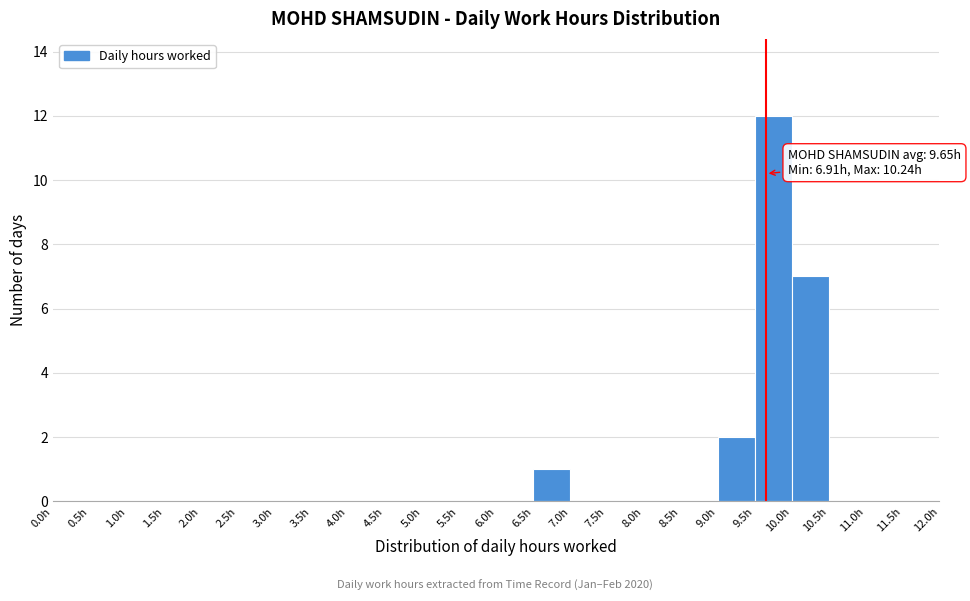

Over which range of the x-axis is the bar tallest?

9.5 to 10.0